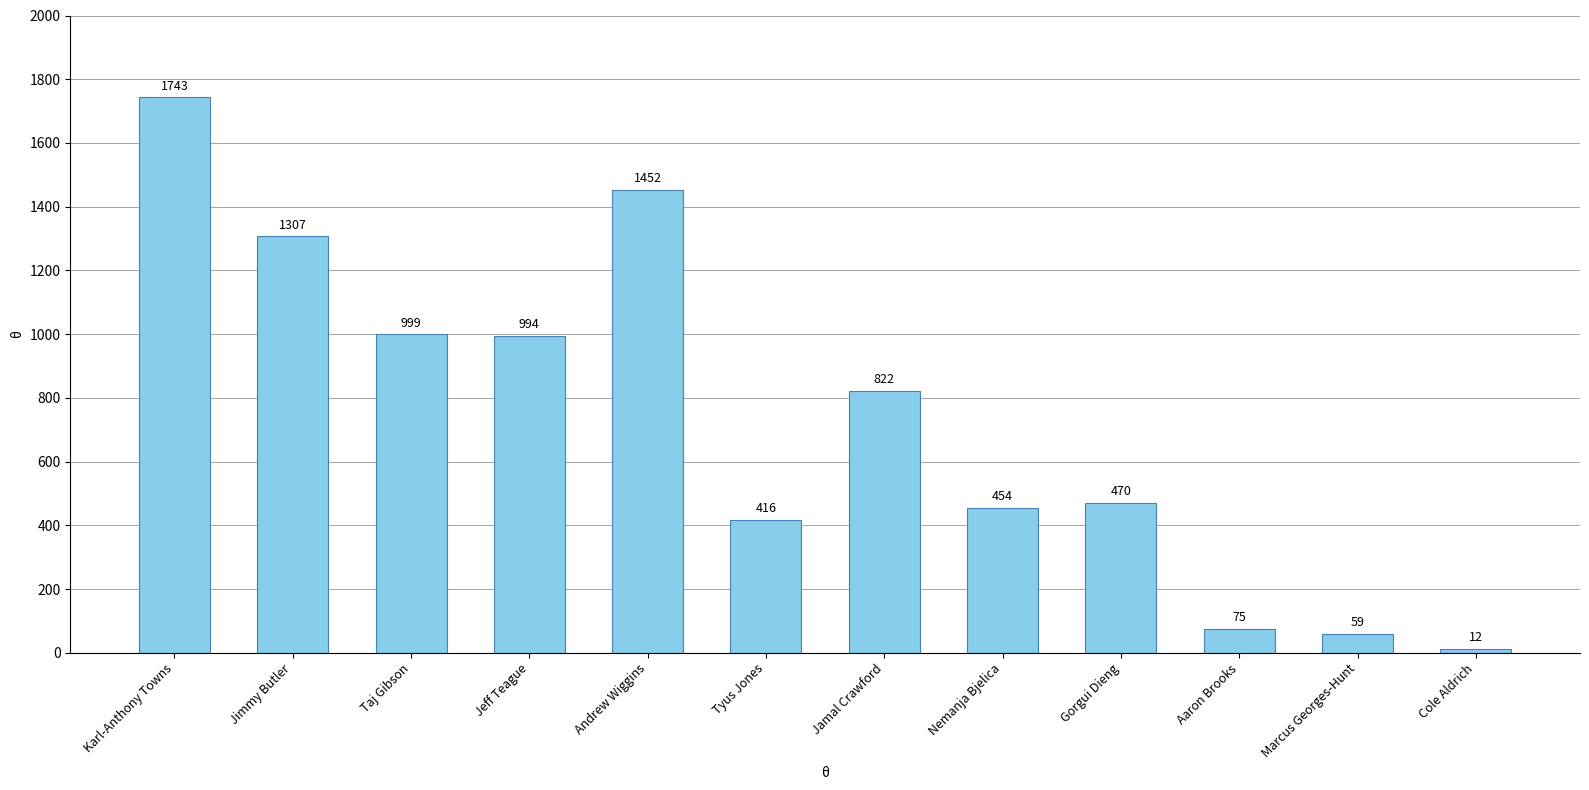

What is the label of the 2nd bar from the left?

Jimmy Butler